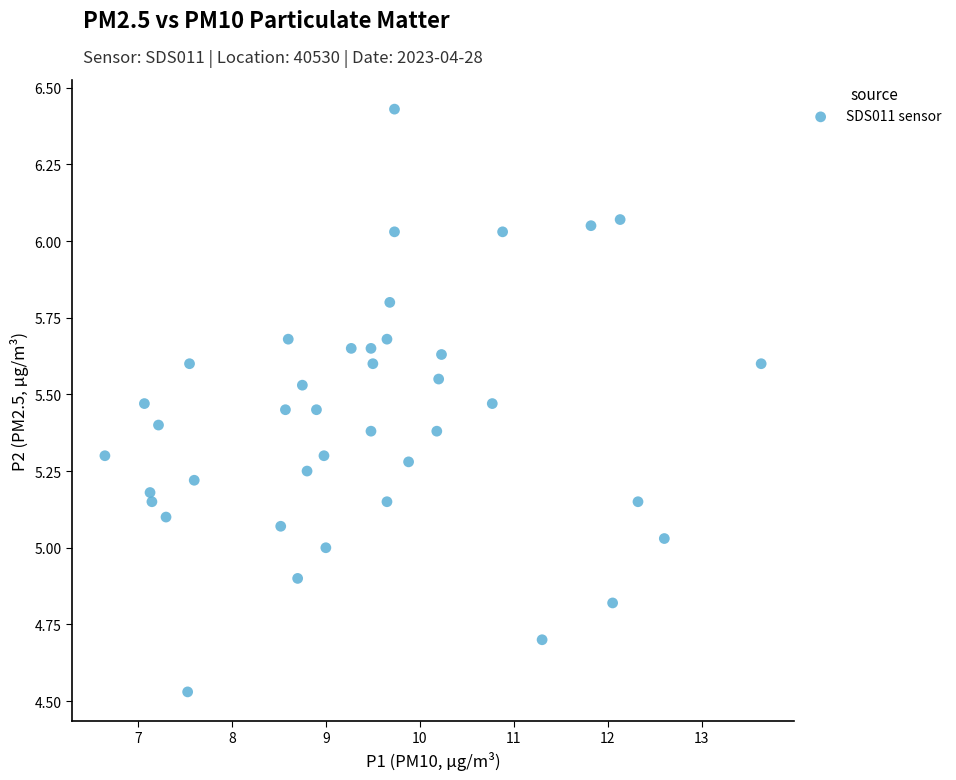

What is the range of Y values (max minus min)?

1.9